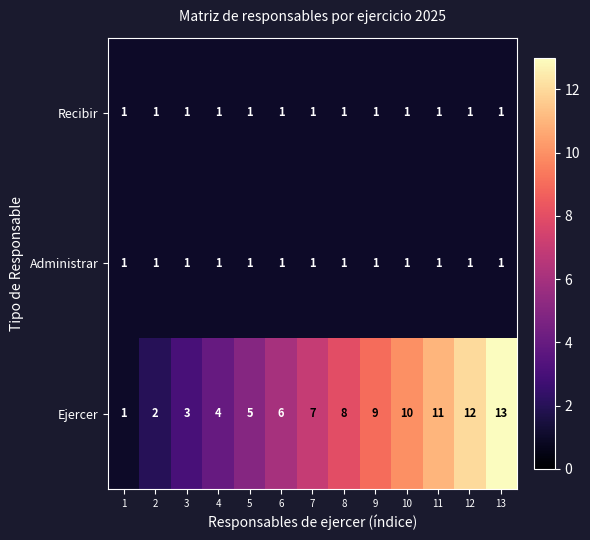

At which category is the sum across all series the highest?

13